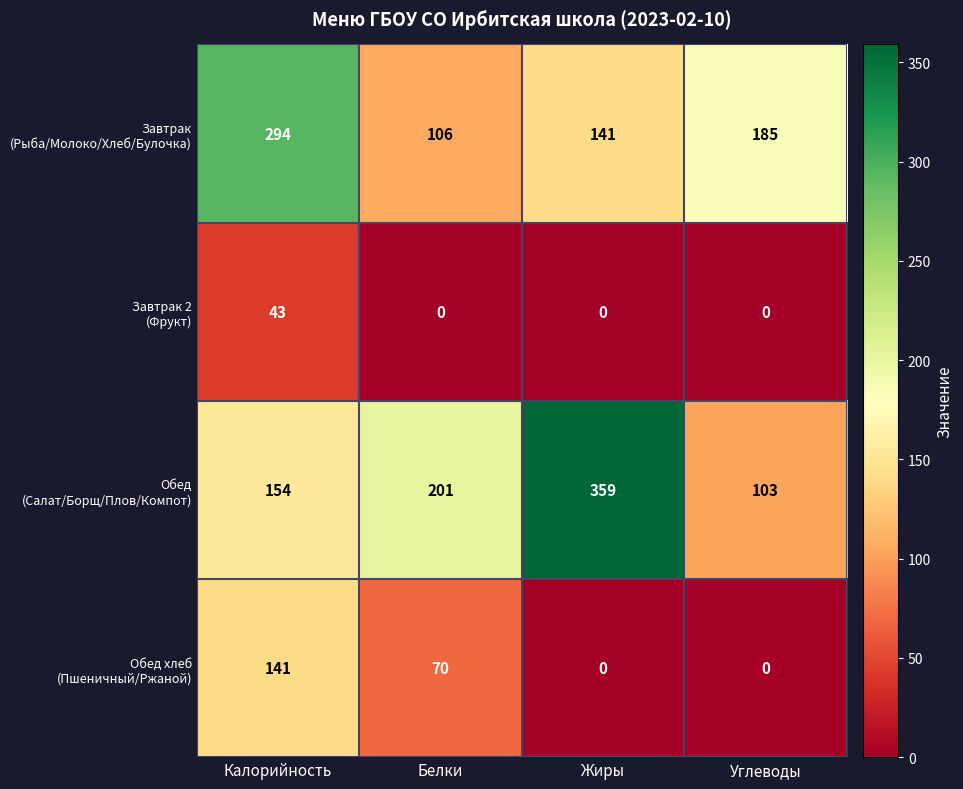

What is the maximum value shown in the chart?

359